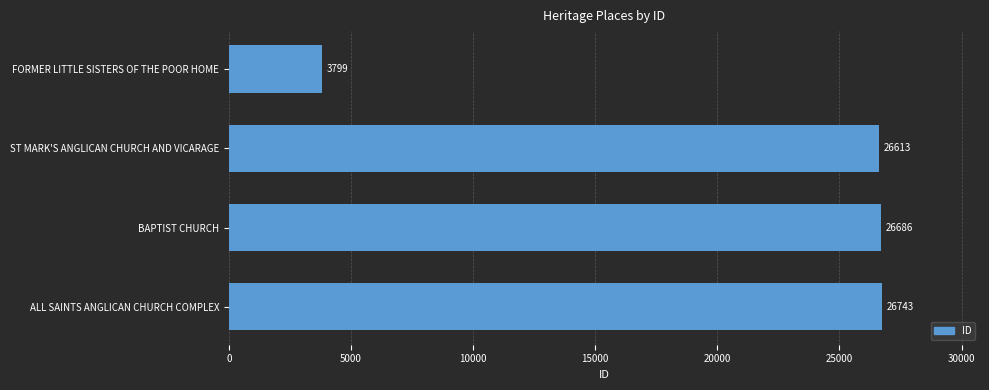

Reading bottom to top, extract all data points from this chart.

ALL SAINTS ANGLICAN CHURCH COMPLEX=26743	BAPTIST CHURCH=26686	ST MARK'S ANGLICAN CHURCH AND VICARAGE=26613	FORMER LITTLE SISTERS OF THE POOR HOME=3799